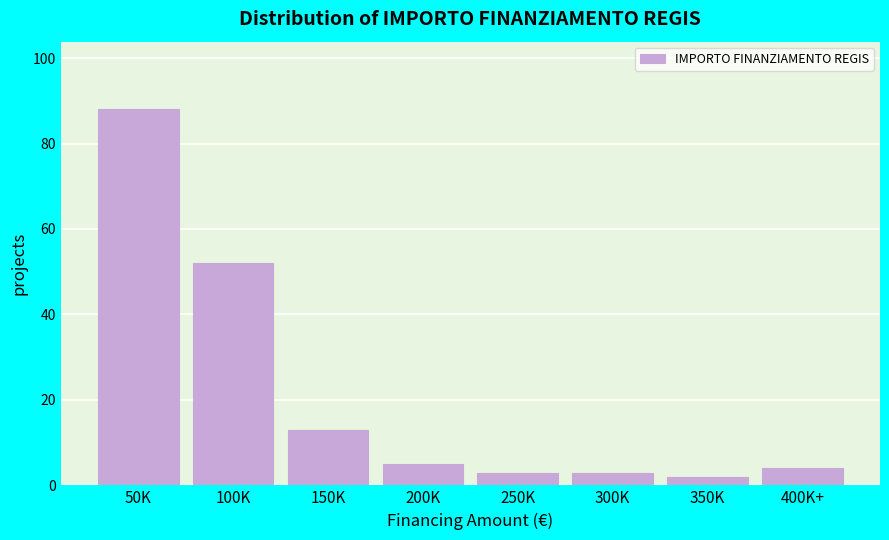

Reading left to right, transcribe all the data shown in this chart.

88	52	13	5	3	3	2	4